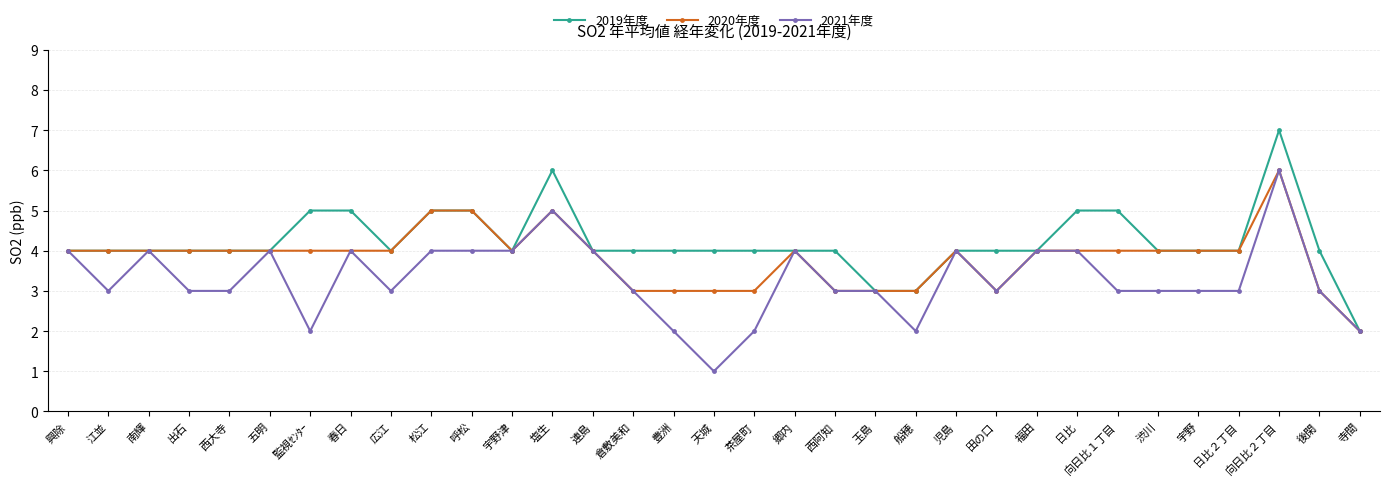

Is it true that 2021年度 equals 5 at 塩生?

True